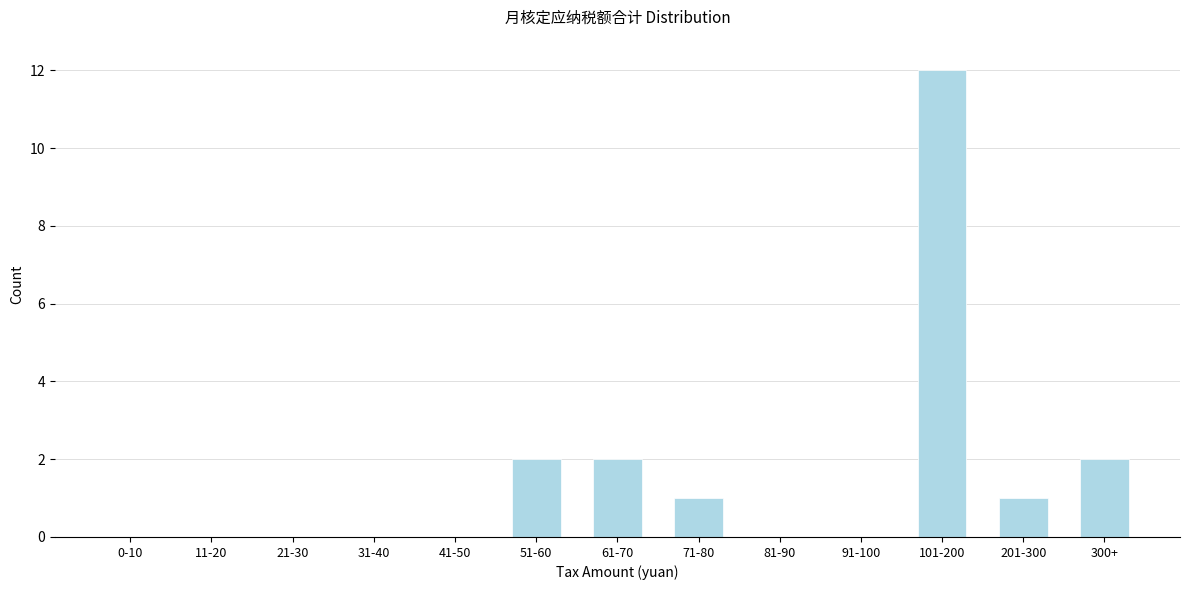

Reading left to right, extract all data points from this chart.

0-10=0	11-20=0	21-30=0	31-40=0	41-50=0	51-60=2	61-70=2	71-80=1	81-90=0	91-100=0	101-200=12	201-300=1	300+=2